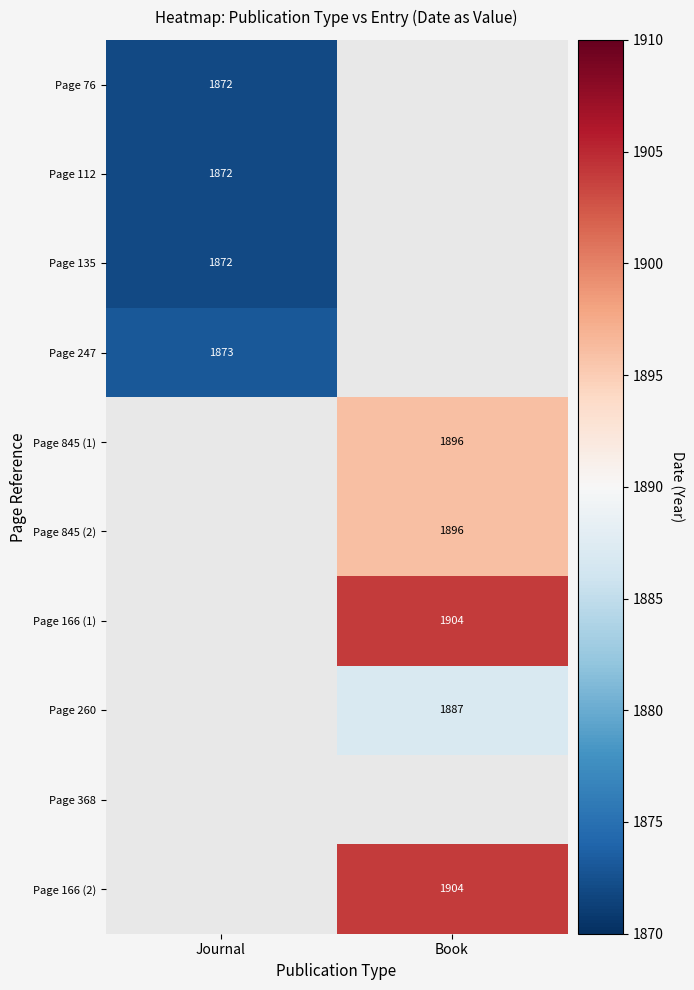

Is it true that Page 112 equals 1872 at Journal?

True